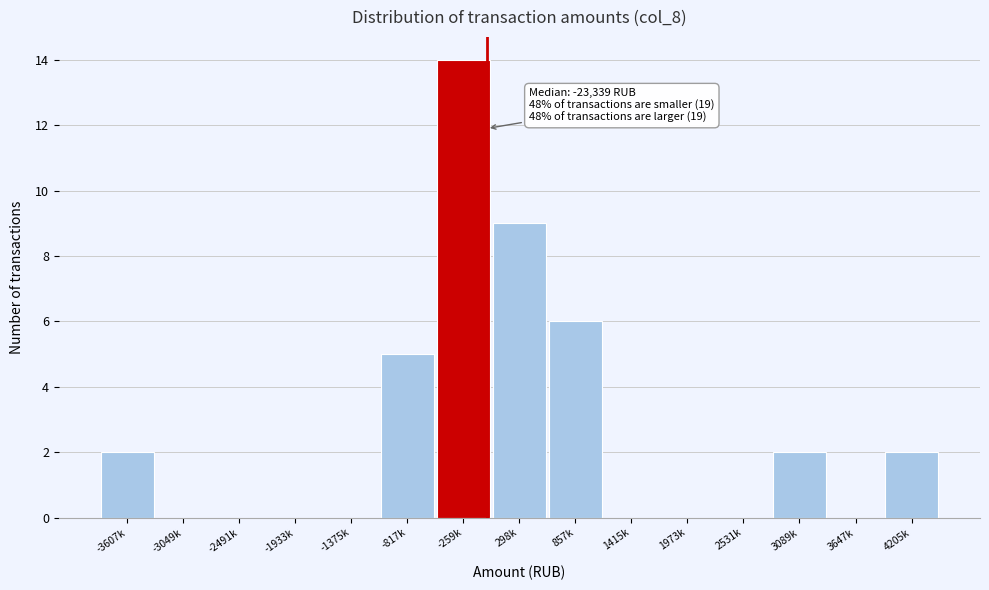

Reading left to right, what are all the values shown in this chart?

-3607k=2	-3049k=0	-2491k=0	-1933k=0	-1375k=0	-817k=5	-259k=14	298k=9	857k=6	1415k=0	1973k=0	2531k=0	3089k=2	3647k=0	4205k=2